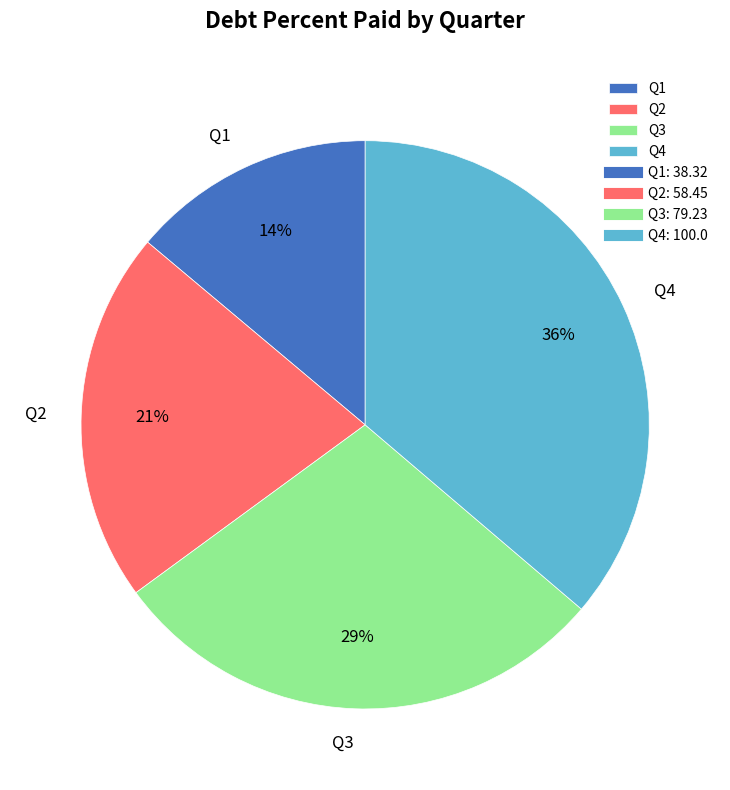

Is there any slice that represents more than half of the pie?

No